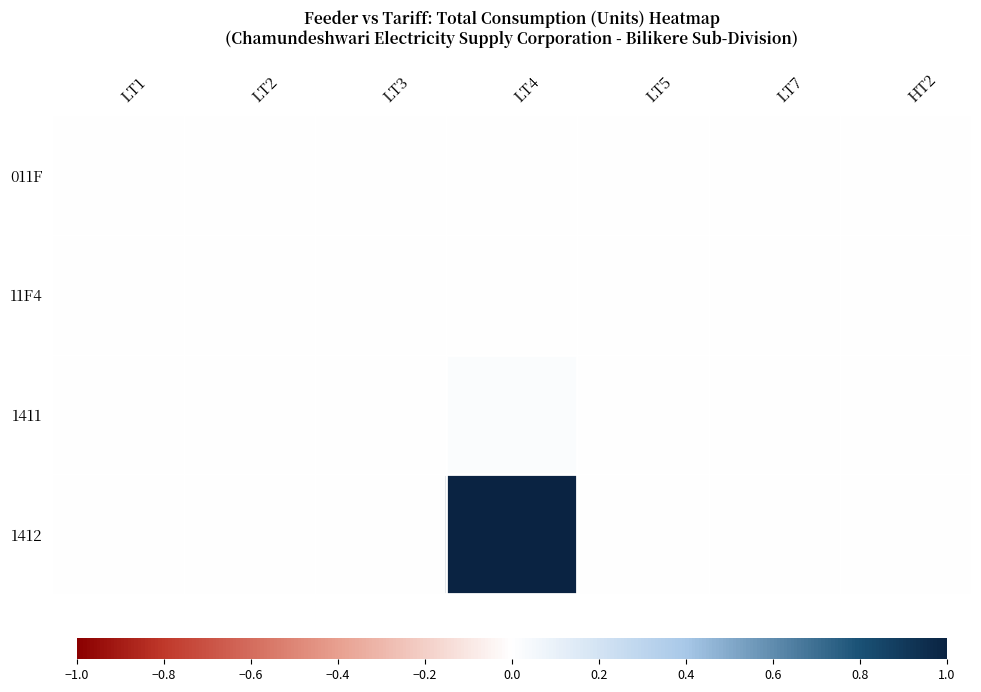

Between LT2 and LT4, which series saw the biggest shift?

1412